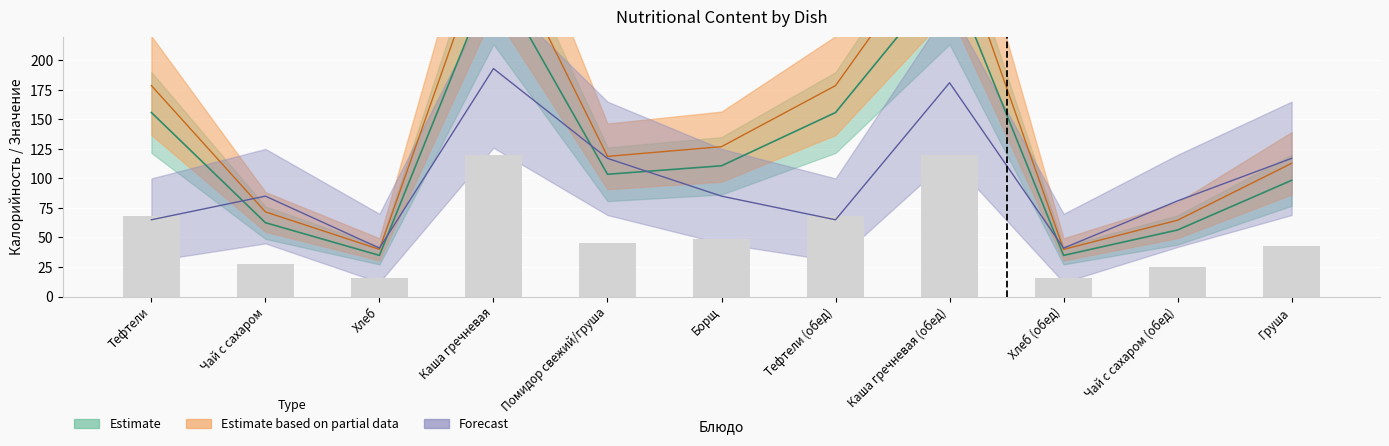

How many values in the Калорийность series exceed 103?

6